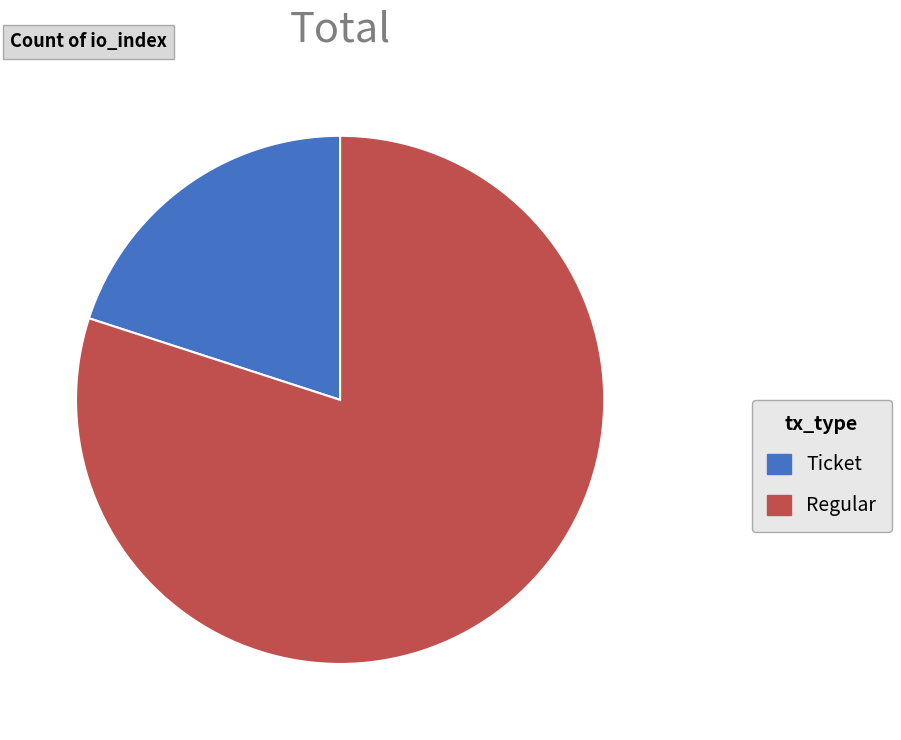

How many segments does this pie chart have?

2